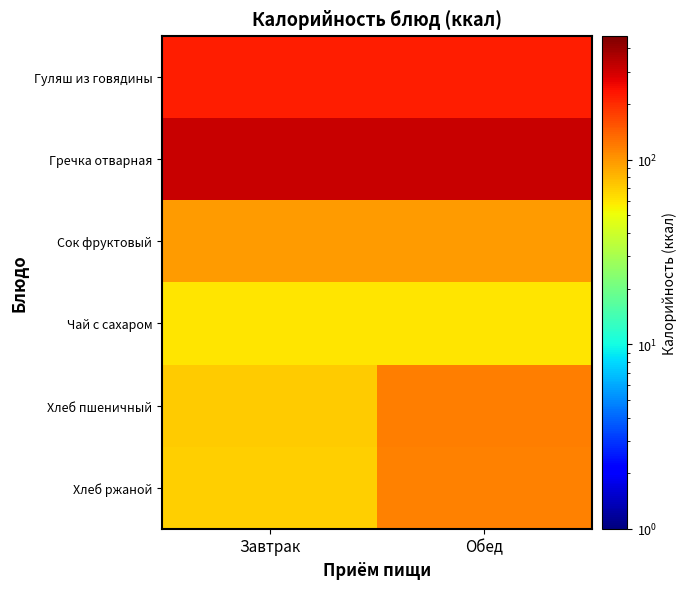

At which category does the chart reach its peak across all series?

Завтрак